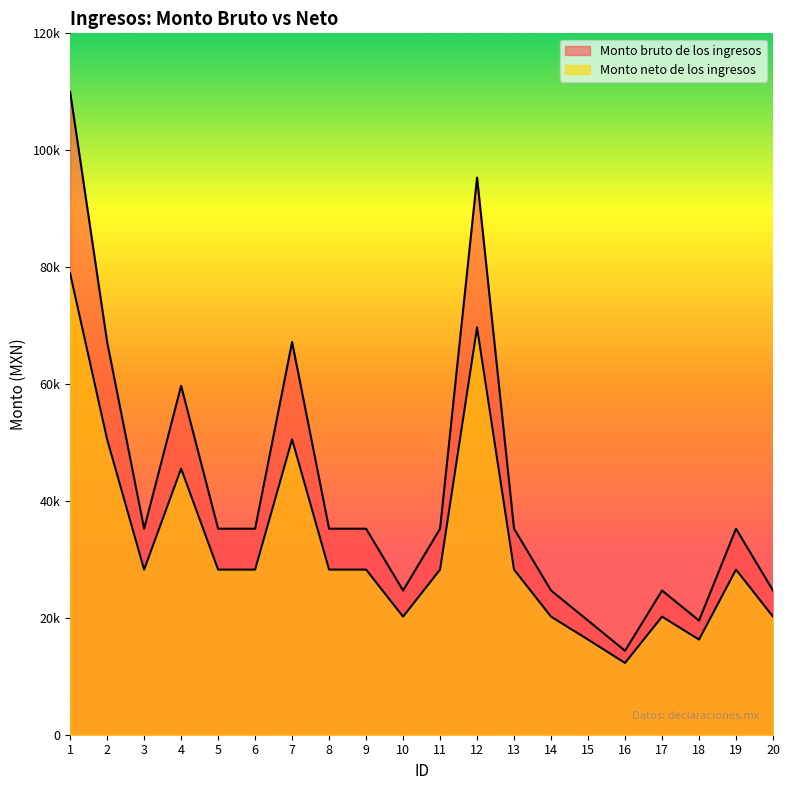

Reading right to left, what are all the values shown in this chart?

Monto bruto de los ingresos: 24672.0	35248.0	19528.0	24672.0	14360.0	19528.0	24672.0	35248.0	95327.0	35248.0	24672.0	35248.0	35248.0	67189.0	35248.0	35248.0	59687.0	35248.0	67189.0	109981.0
Monto neto de los ingresos: 20201.1	28249.9	16278.5	20201.1	12278.5	16278.5	20201.1	28249.9	69693.7	28249.9	20201.1	28249.9	28249.9	50528.2	28249.9	28249.9	45528.5	28249.9	50528.2	78913.6